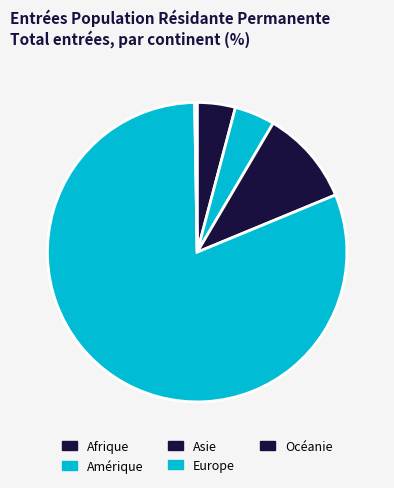

To the nearest percent, what is the difference between the Europe and Océanie slice percentages?

38%